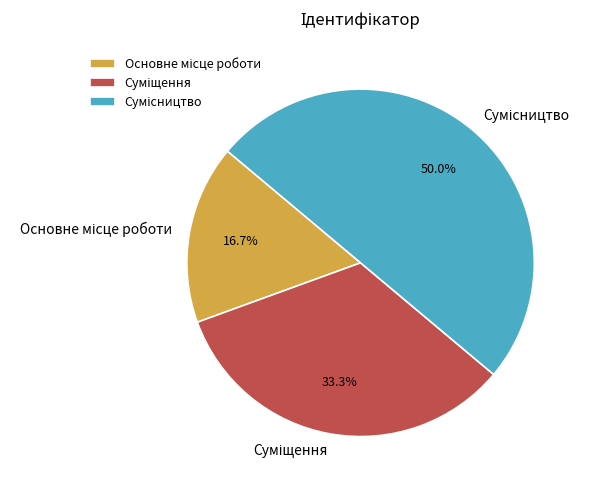

The Сумісництво slice represents 50% of the pie. True or false?

True